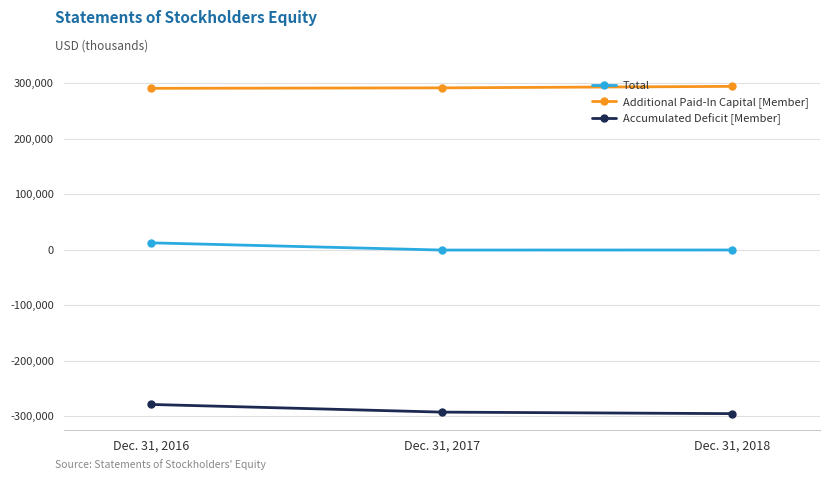

What is the highest value of the Accumulated Deficit [Member] series?

-278463